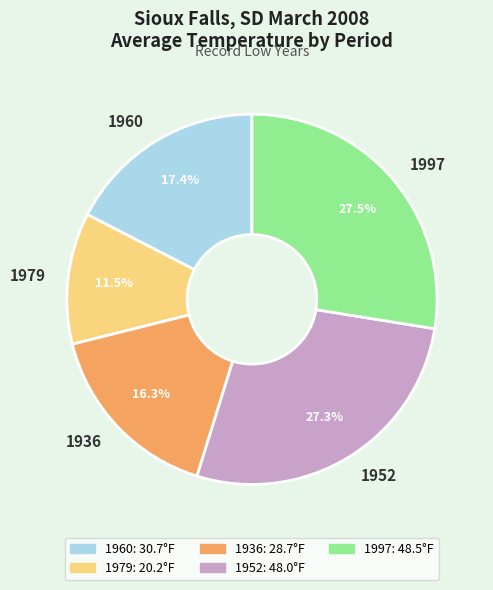

How many segments does this pie chart have?

5